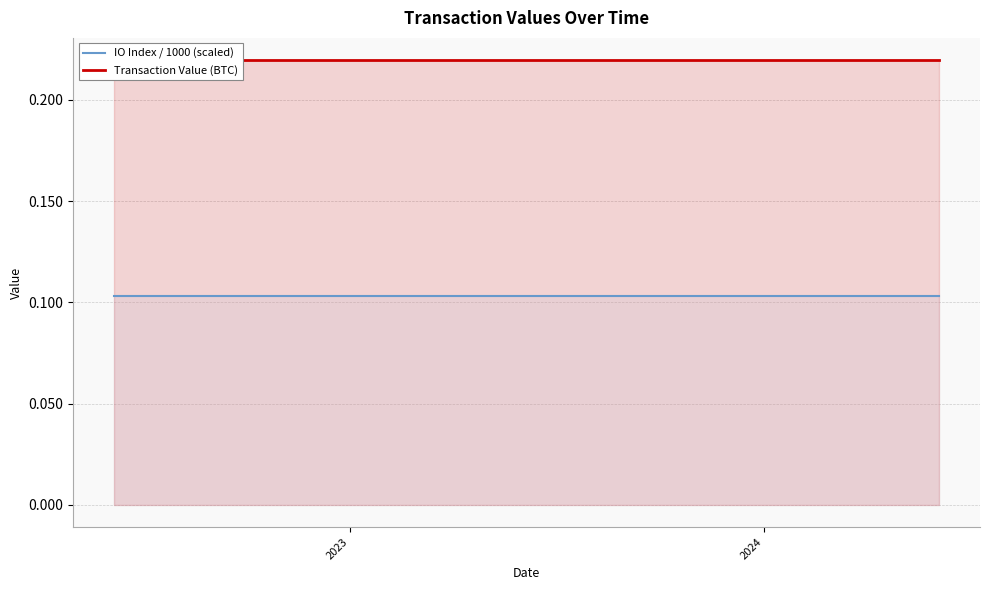

Rank the series by their maximum value, from highest to lowest.

Transaction Value (BTC), IO Index / 1000 (scaled)